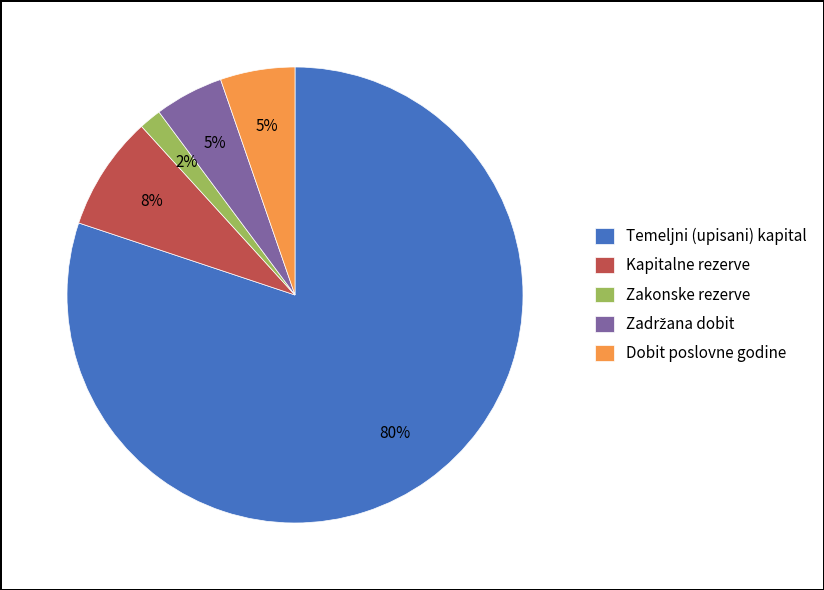

Which has a higher value, Temeljni (upisani) kapital or Zakonske rezerve?

Temeljni (upisani) kapital